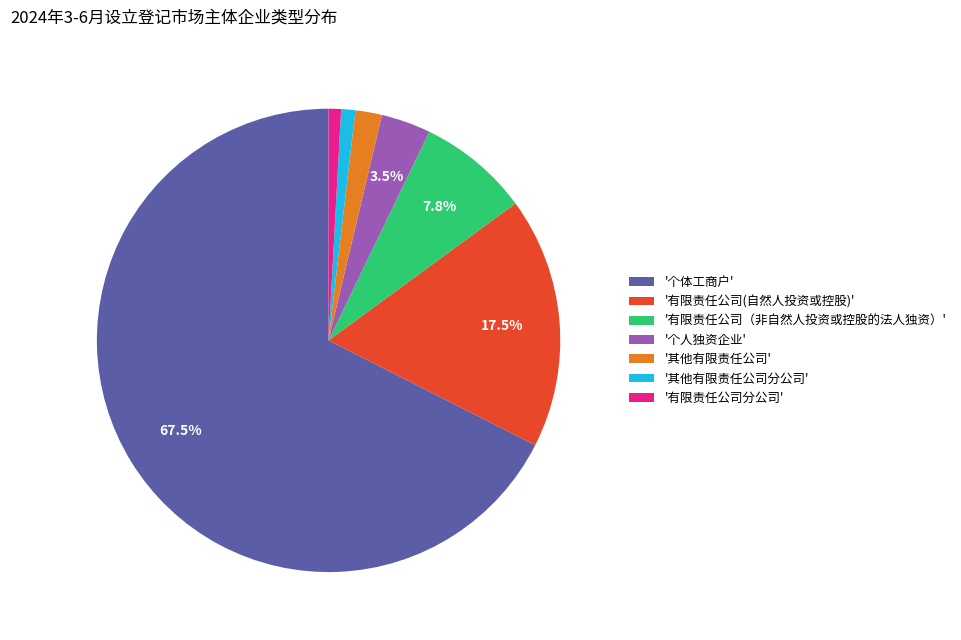

Count the number of slices in the pie.

7